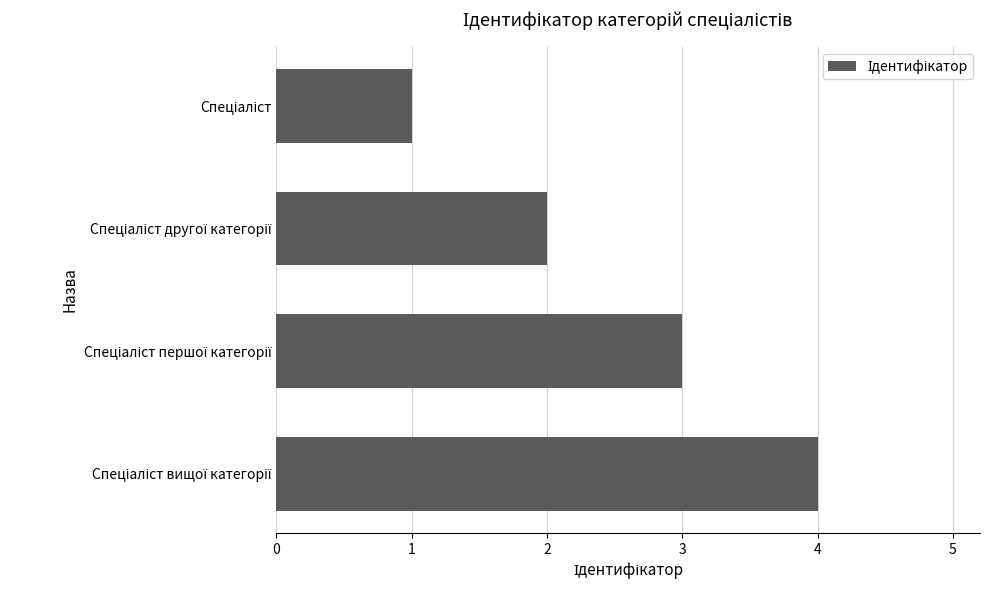

What is the sum of all values?

10